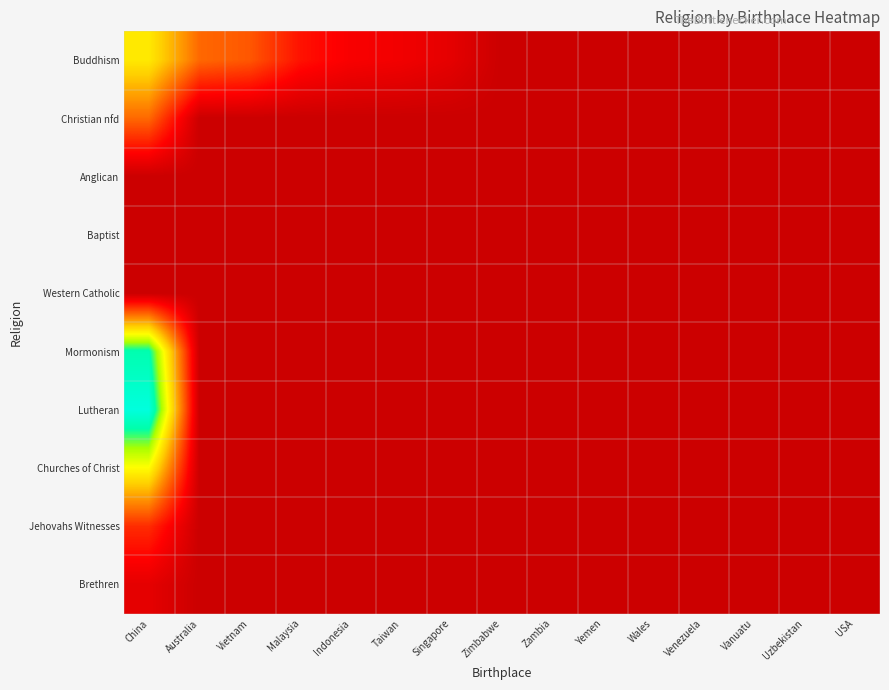

Which category has the lowest value across all series?

Zimbabwe